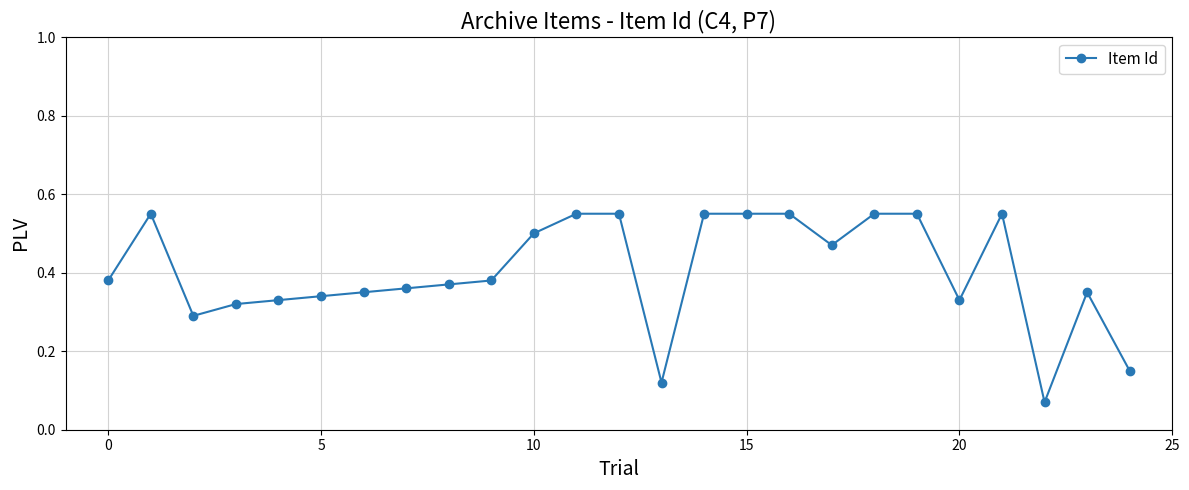

True or false: the data has more than 1 interior local peaks.

True